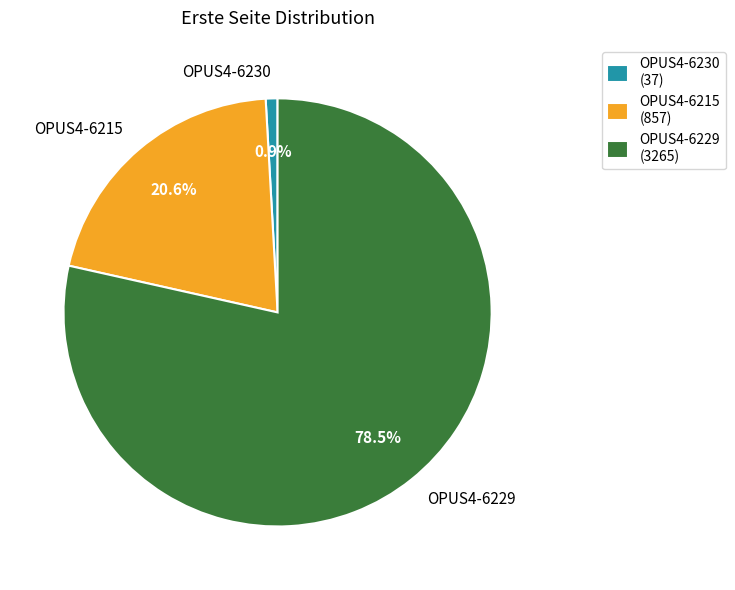

To the nearest percent, what is the combined percentage of OPUS4-6230 and OPUS4-6229?

79%